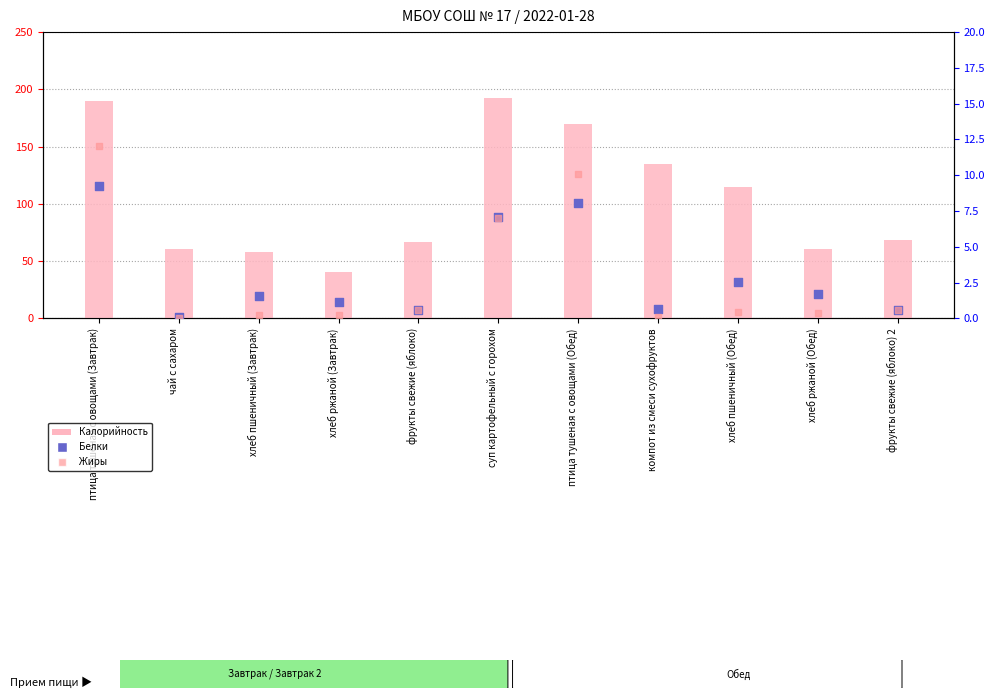

Is the value of Жиры at фрукты свежие (яблоко) greater than the value of Белки at птица тушеная с овощами (Завтрак)?

No